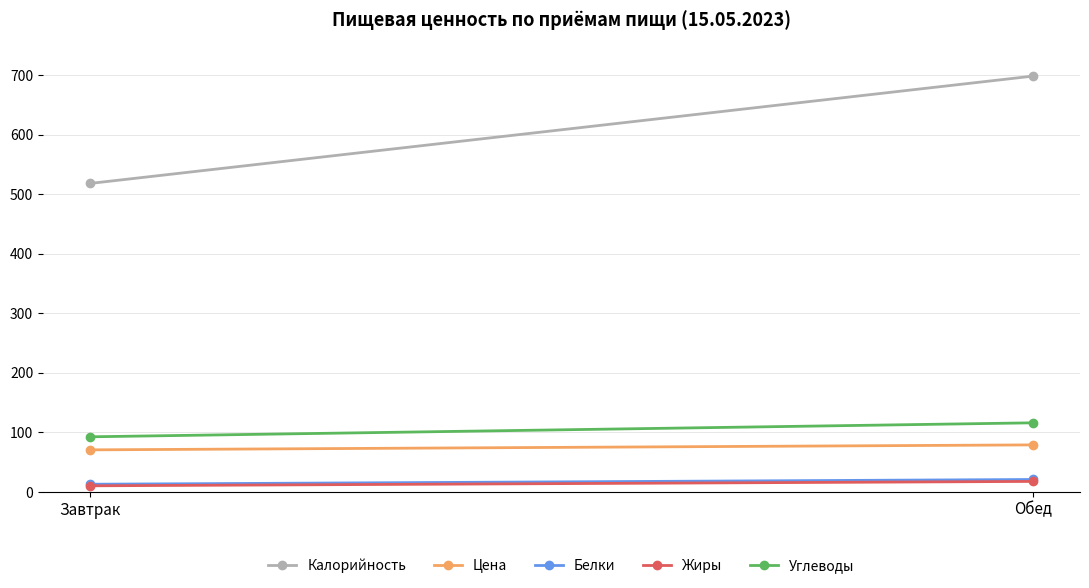

Which series has the largest total across all categories?

Калорийность